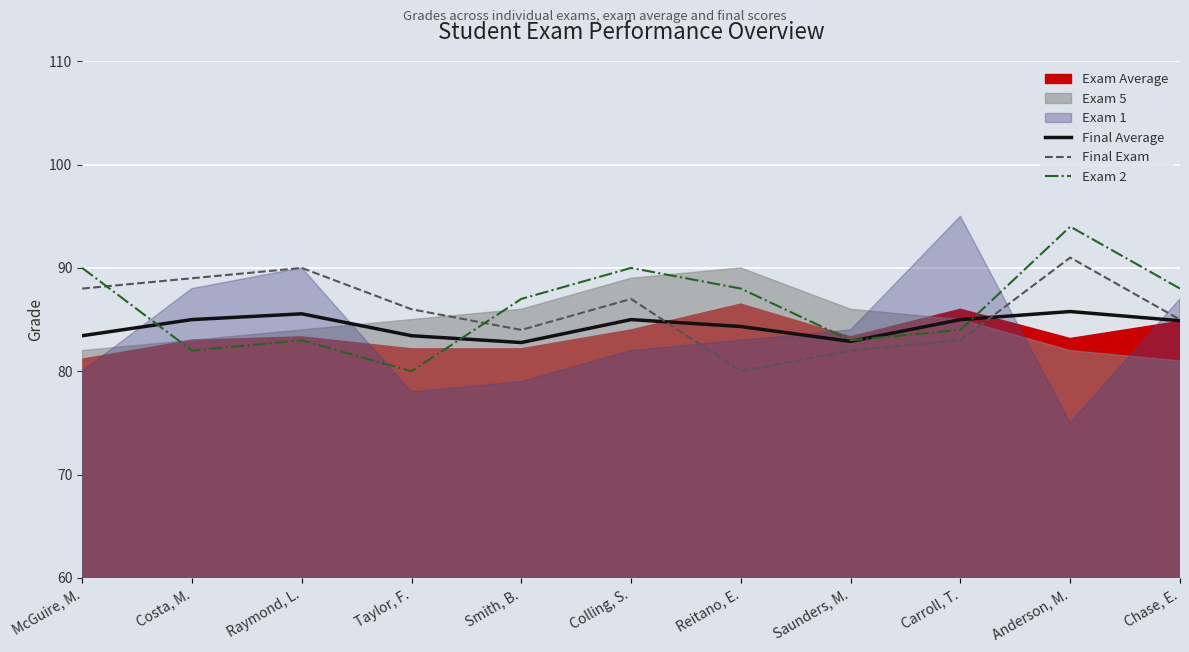

What is the difference between the second highest and second lowest values in the Final Average series?

2.7